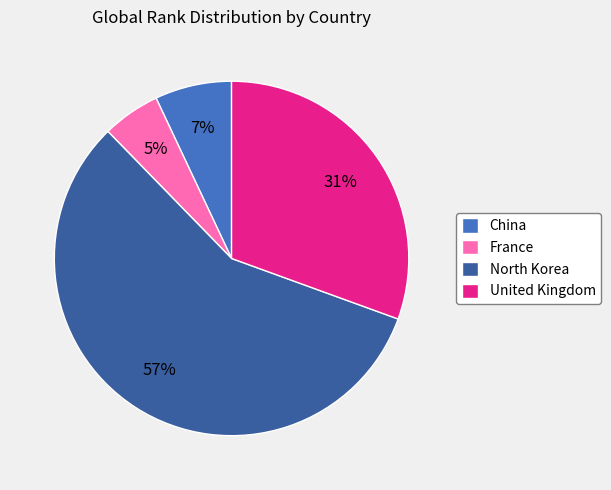

Is North Korea the majority of the pie?

Yes